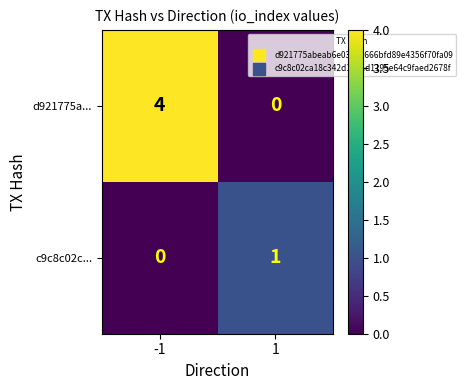

Which series has the largest total across all categories?

d921775a...